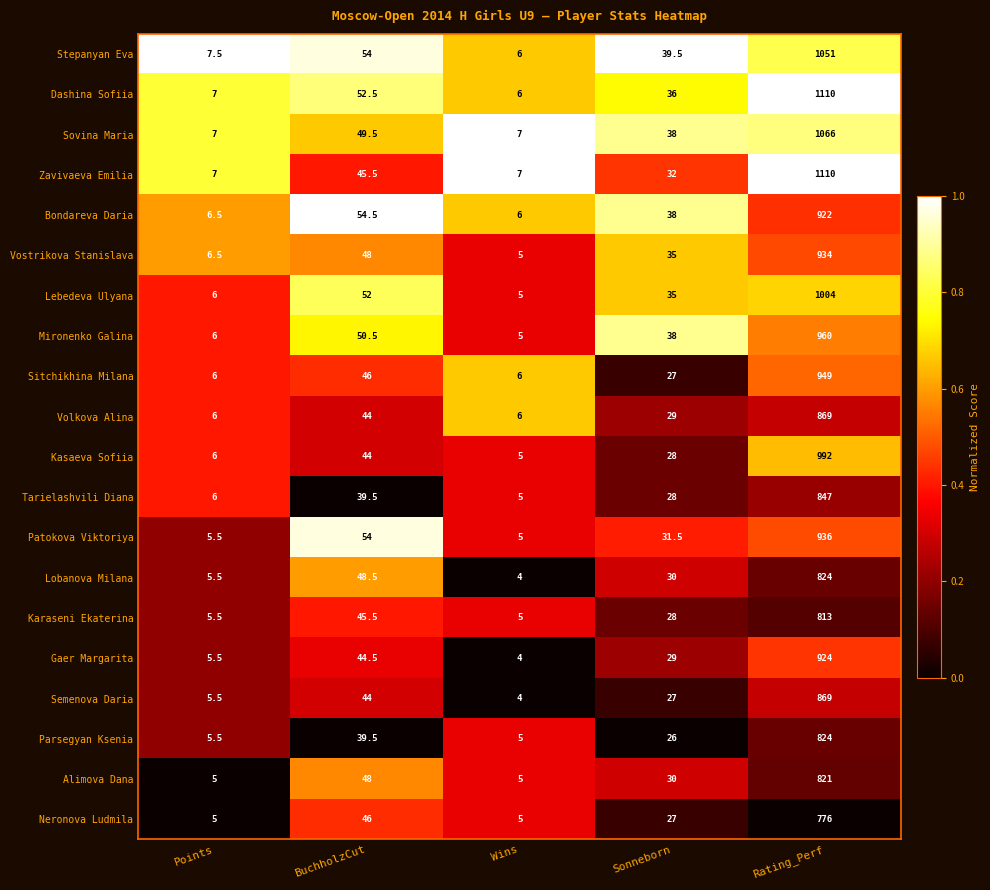

Which label corresponds to the smallest value in the chart?

Wins